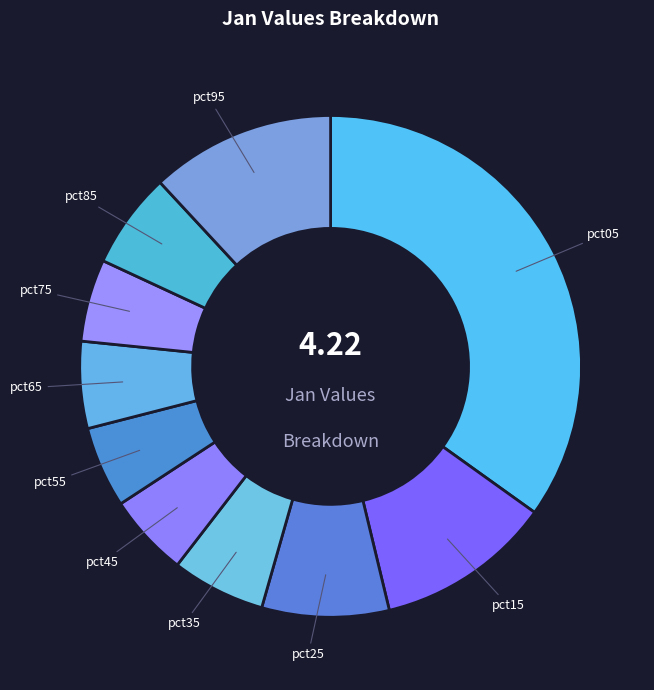

Does pct45 represent more than half of the total?

No